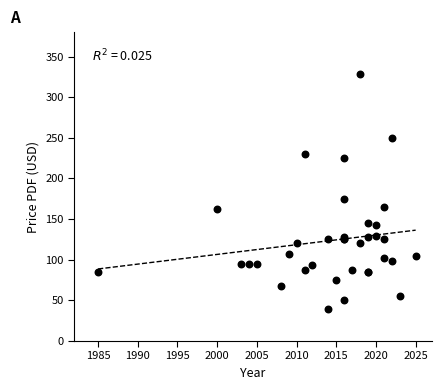

What Y value in the scatter plot is closest to 184?

175